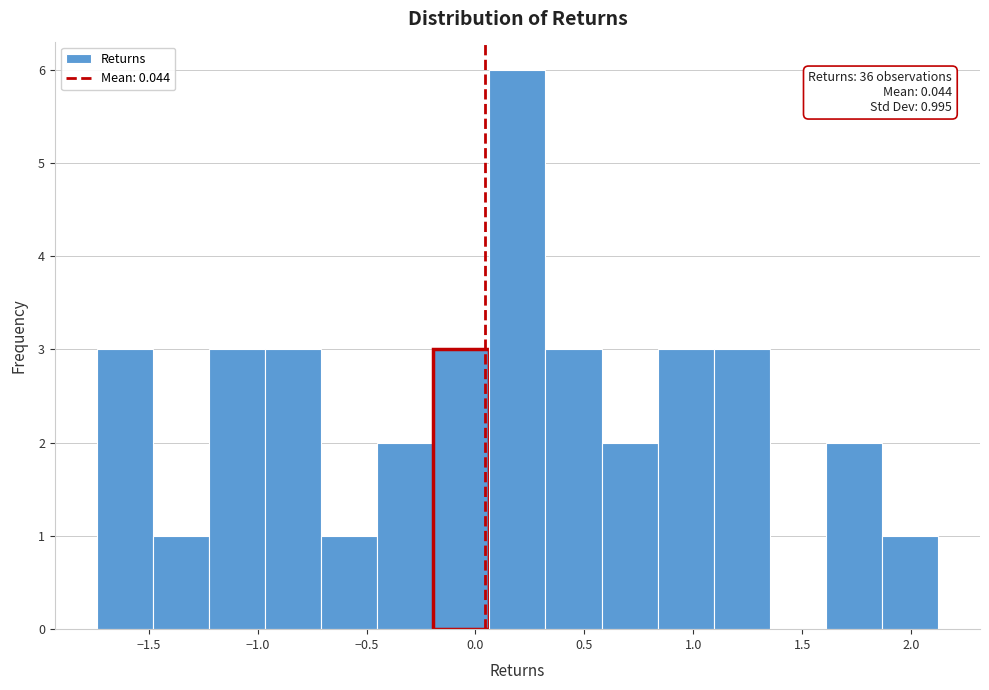

Which range on the x-axis has the tallest bar?

0.05 to 0.30